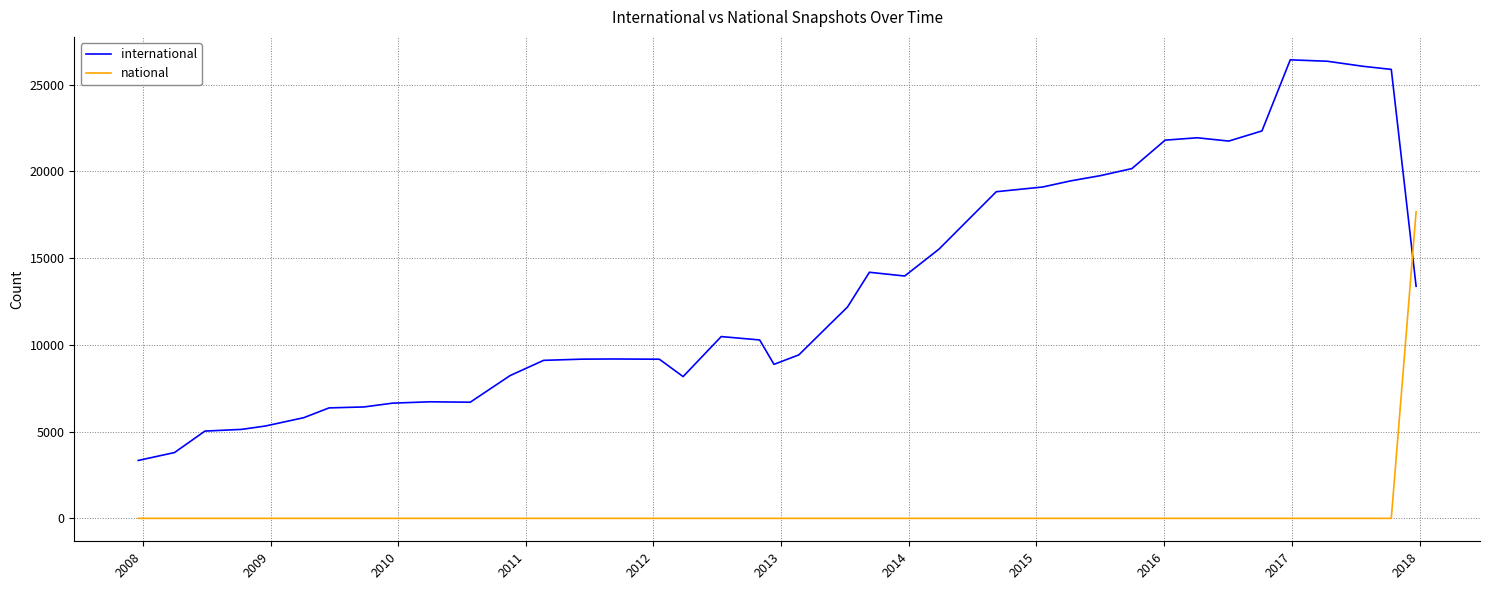

How many series are shown in this chart?

2